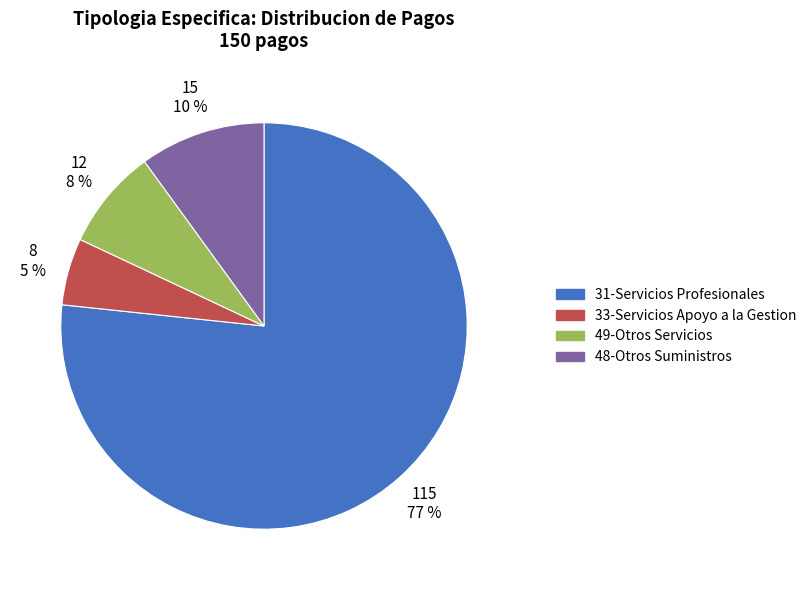

Does any single category account for the majority?

Yes